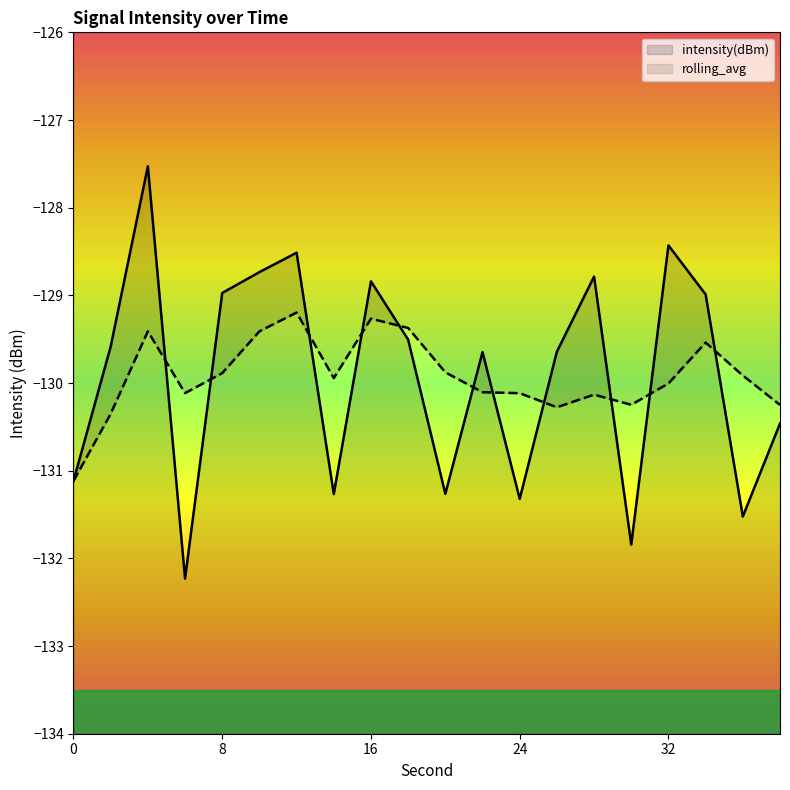

Read the value at 22.

-129.6